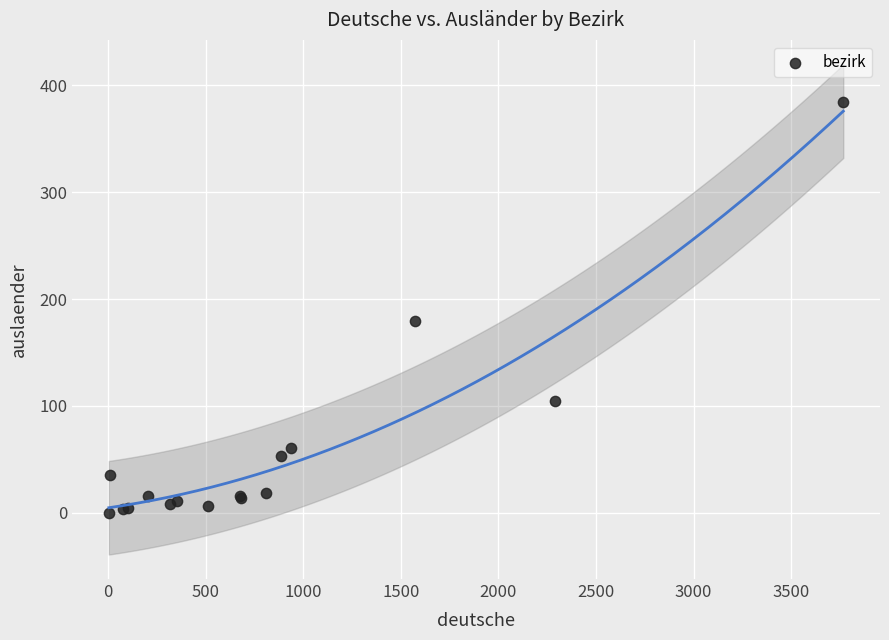

What Y value in the scatter plot is closest to 192?

179